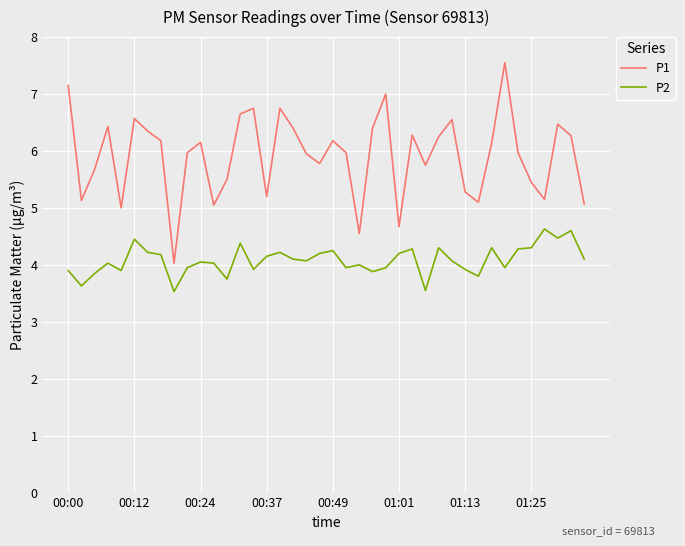

Which series has the widest spread of values?

P1